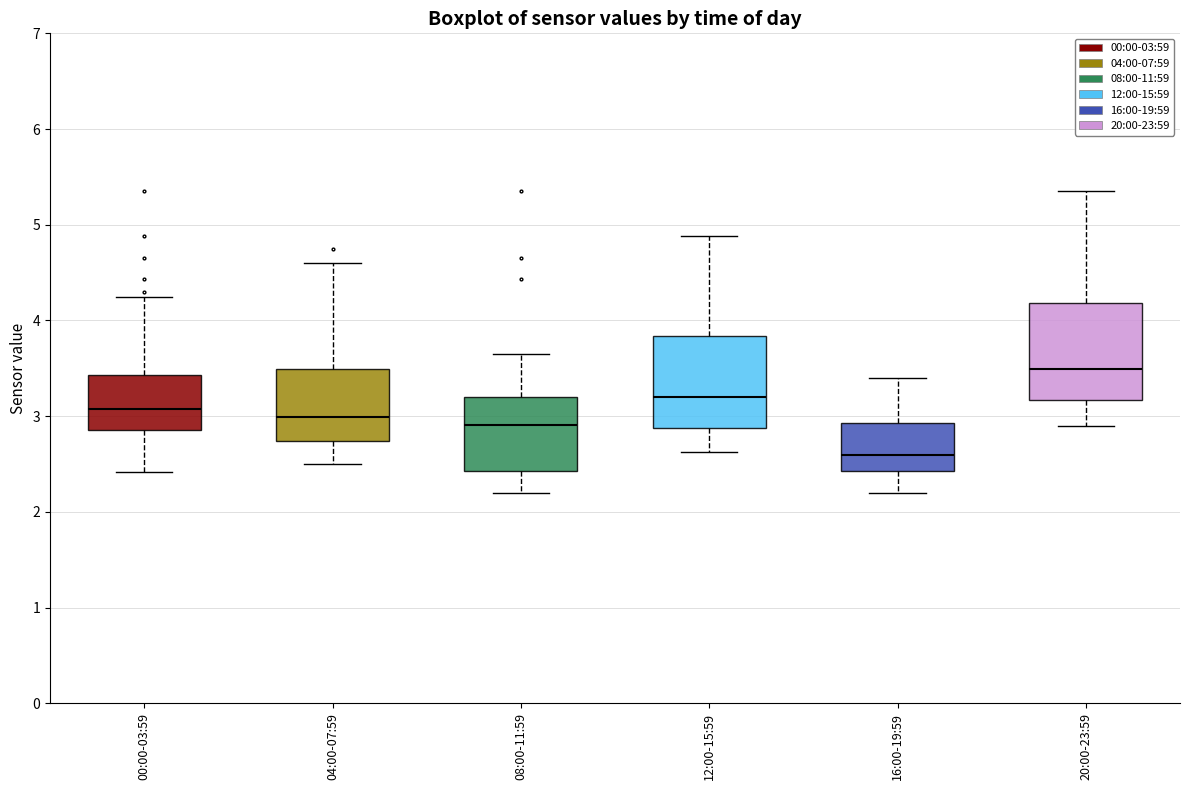

Reading left to right, transcribe this box plot: for each box, give where its median line is, the range the box spans, and where its two whiskers end, as read against the y-axis. The values are not printed on the chart, so give them approximately, as read against the axis.

00:00-03:59: median 3.1, box 2.9 to 3.4, whiskers 2.4 to 4.3
04:00-07:59: median 3.0, box 2.7 to 3.5, whiskers 2.5 to 4.6
08:00-11:59: median 2.9, box 2.4 to 3.2, whiskers 2.2 to 3.7
12:00-15:59: median 3.2, box 2.9 to 3.8, whiskers 2.6 to 4.9
16:00-19:59: median 2.6, box 2.4 to 2.9, whiskers 2.2 to 3.4
20:00-23:59: median 3.5, box 3.2 to 4.2, whiskers 2.9 to 5.4